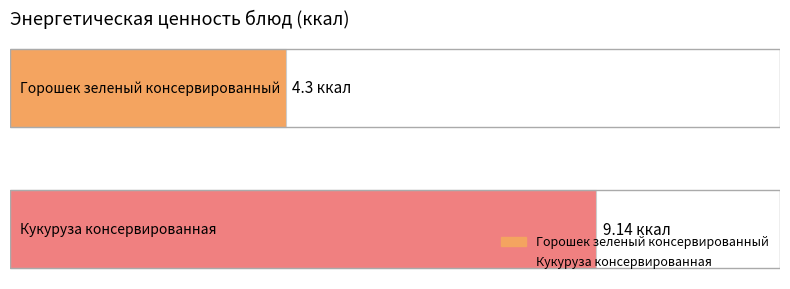

What are all the series names shown in the legend?

Горошек зеленый консервированный, Кукуруза консервированная